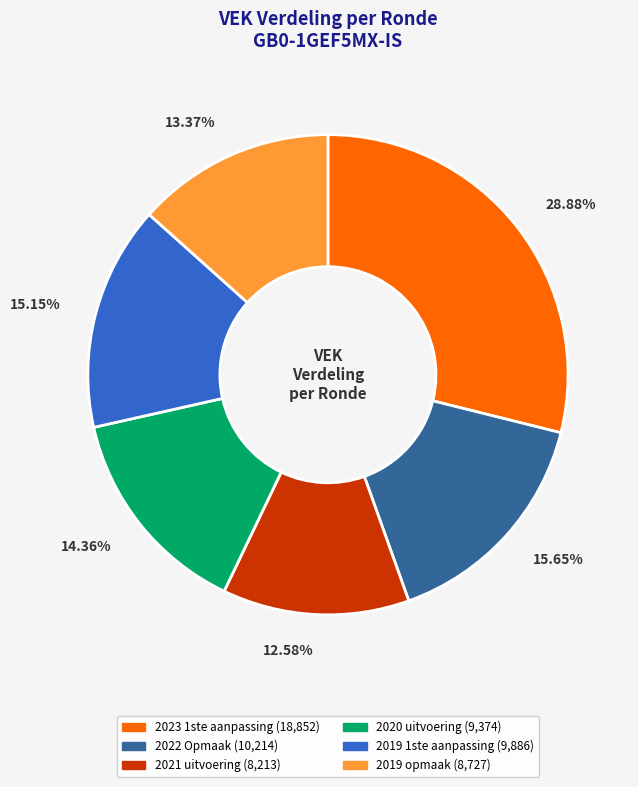

The 2019 opmaak slice represents 13% of the pie. True or false?

True